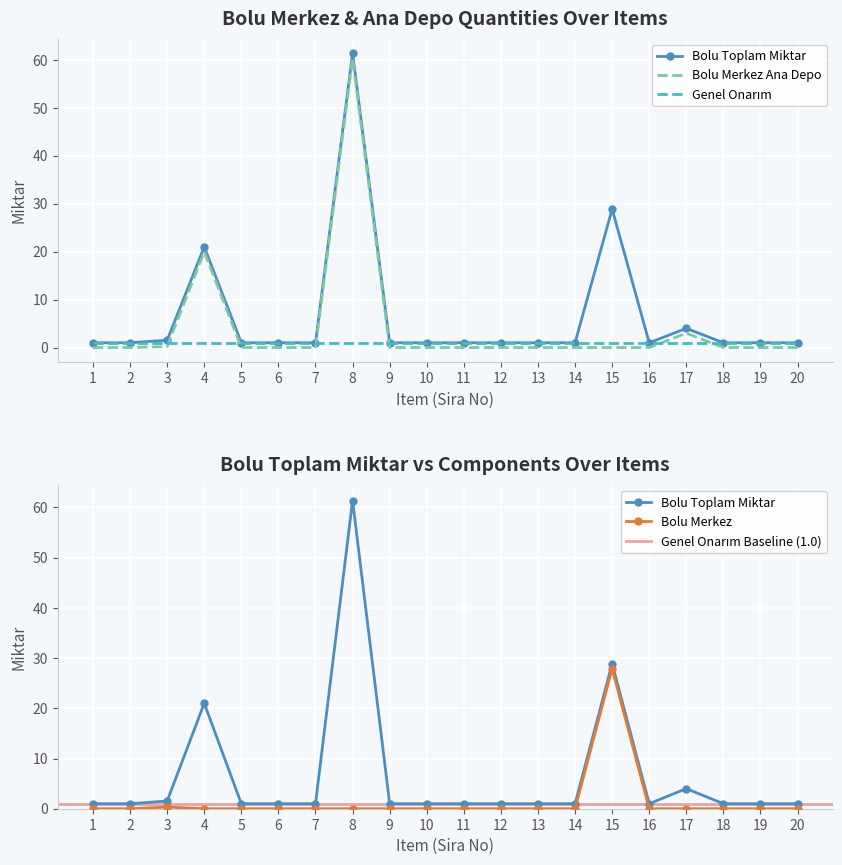

The value of Bolu Merkez at 14 is 0.0. True or false?

True